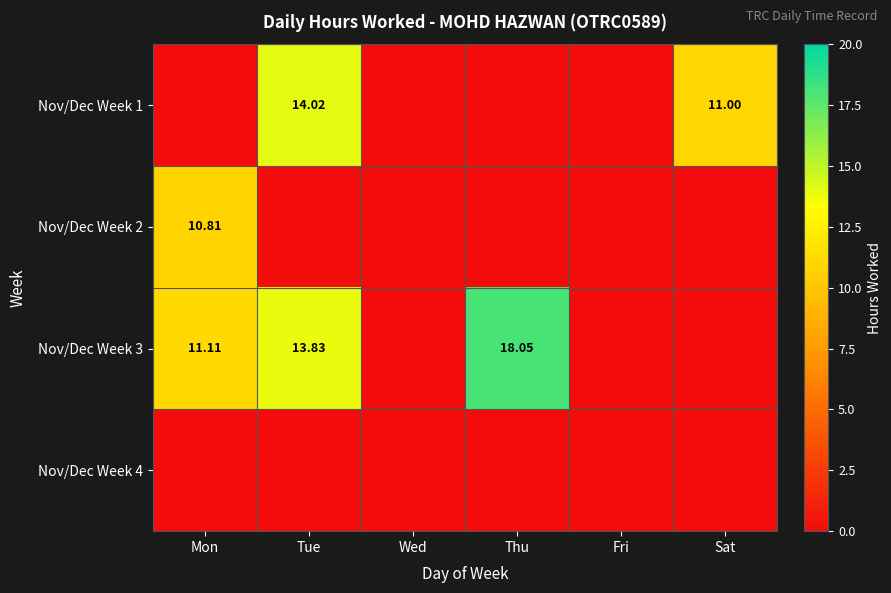

True or false: Nov/Dec Week 2 has a value of 4.2 at Sat.

False